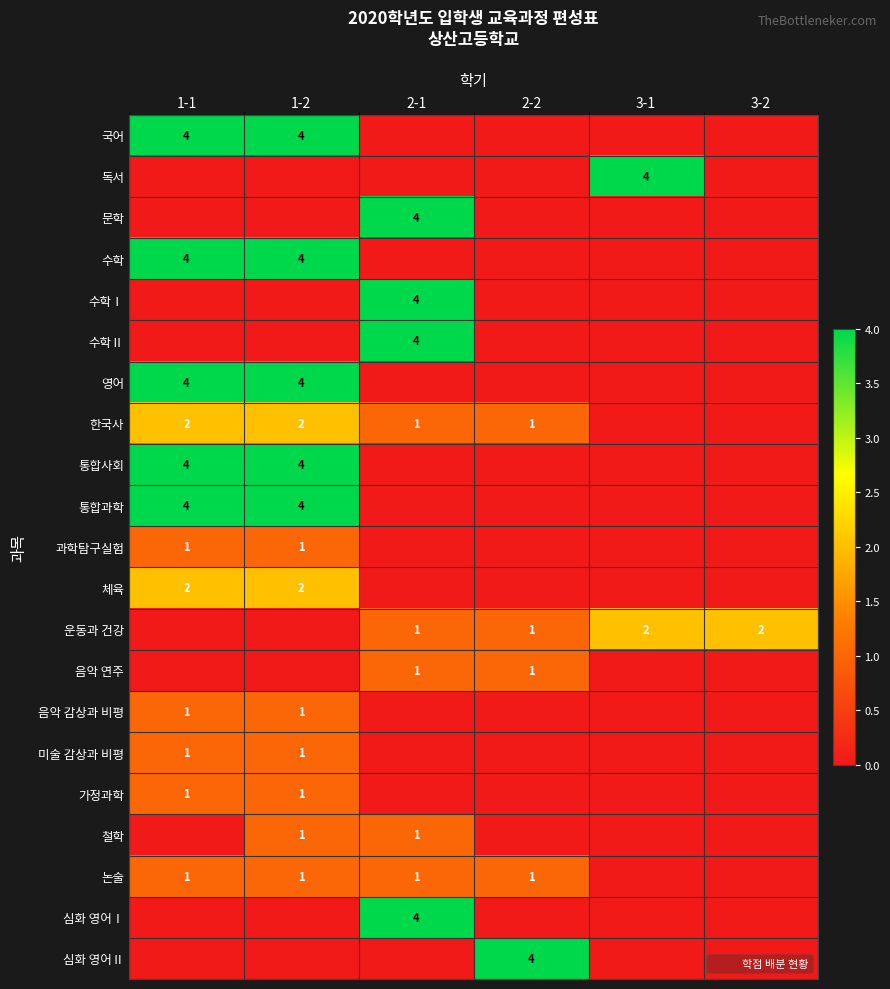

The 음악 감상과 비평 series shows 0 at 3-1. True or false?

True